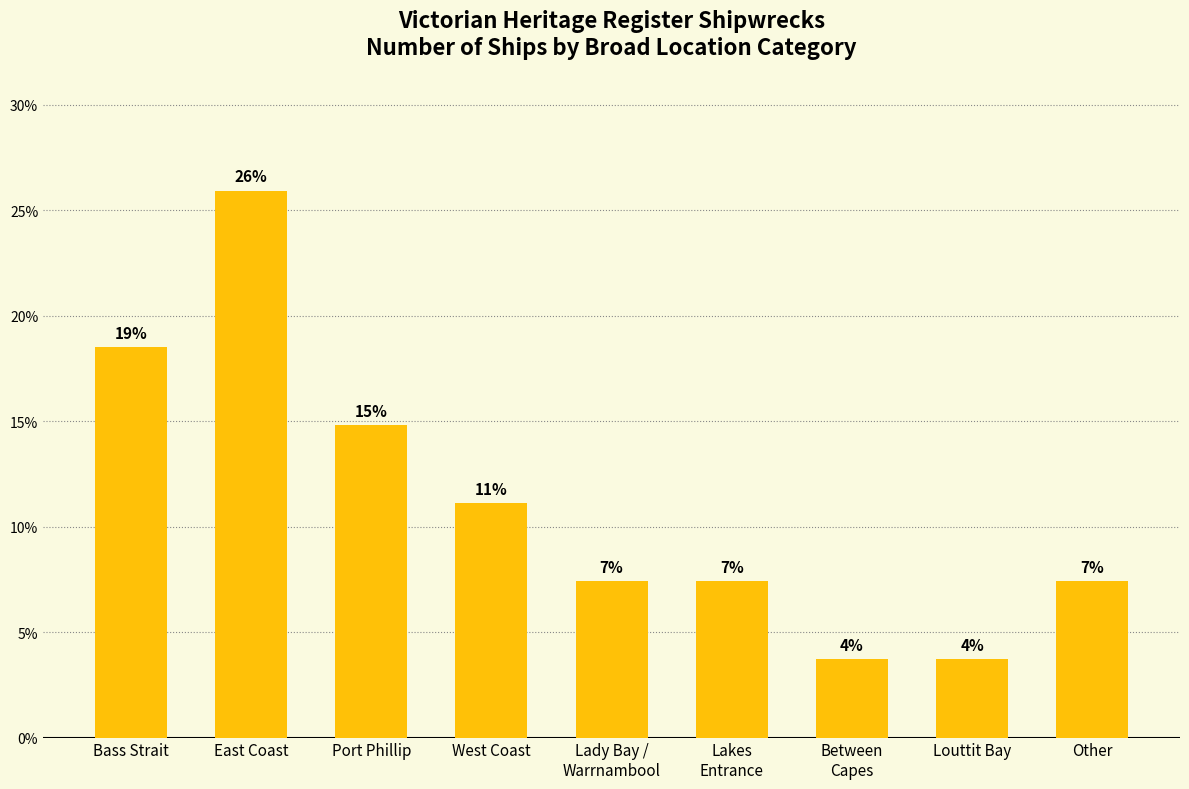

Does the chart contain any negative values?

No